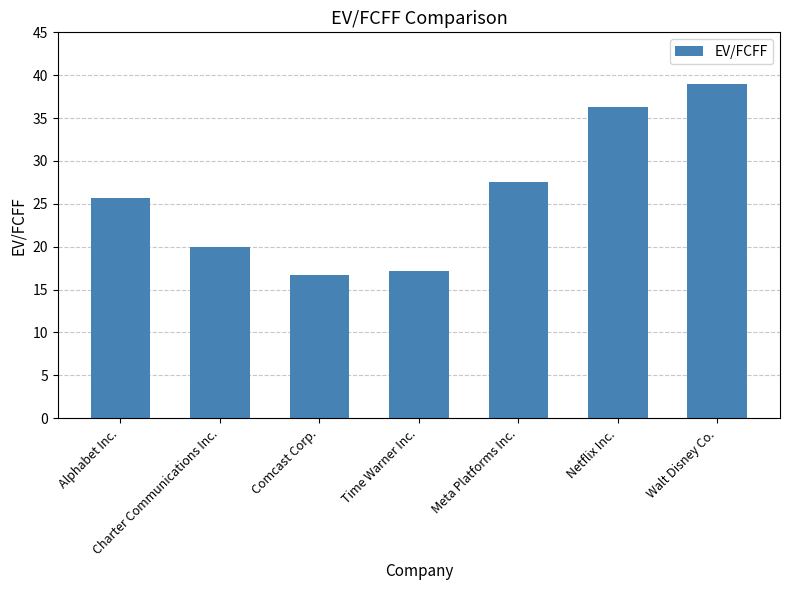

What is the smallest value displayed?

16.7